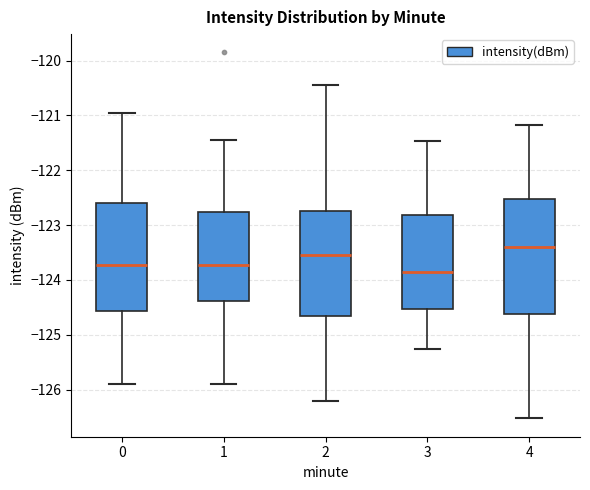

Where is the lower edge of the box at x = 0 on the y-axis? The values are not printed on the chart, so give them approximately, as read against the axis.

-124.6